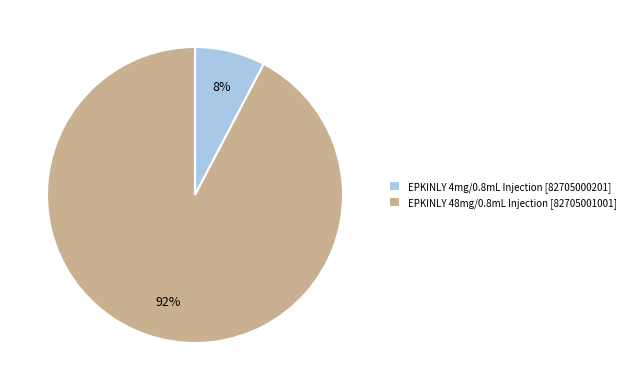

Do EPKINLY 4mg/0.8mL Injection [82705000201] and EPKINLY 48mg/0.8mL Injection [82705001001] together represent more than half of the pie?

Yes